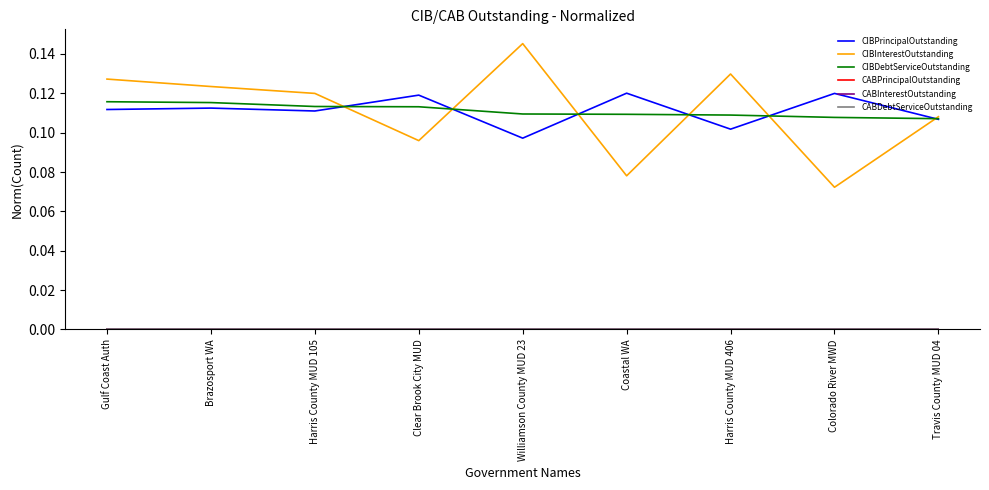

The CABDebtServiceOutstanding series shows 0.0 at Brazosport WA. True or false?

True